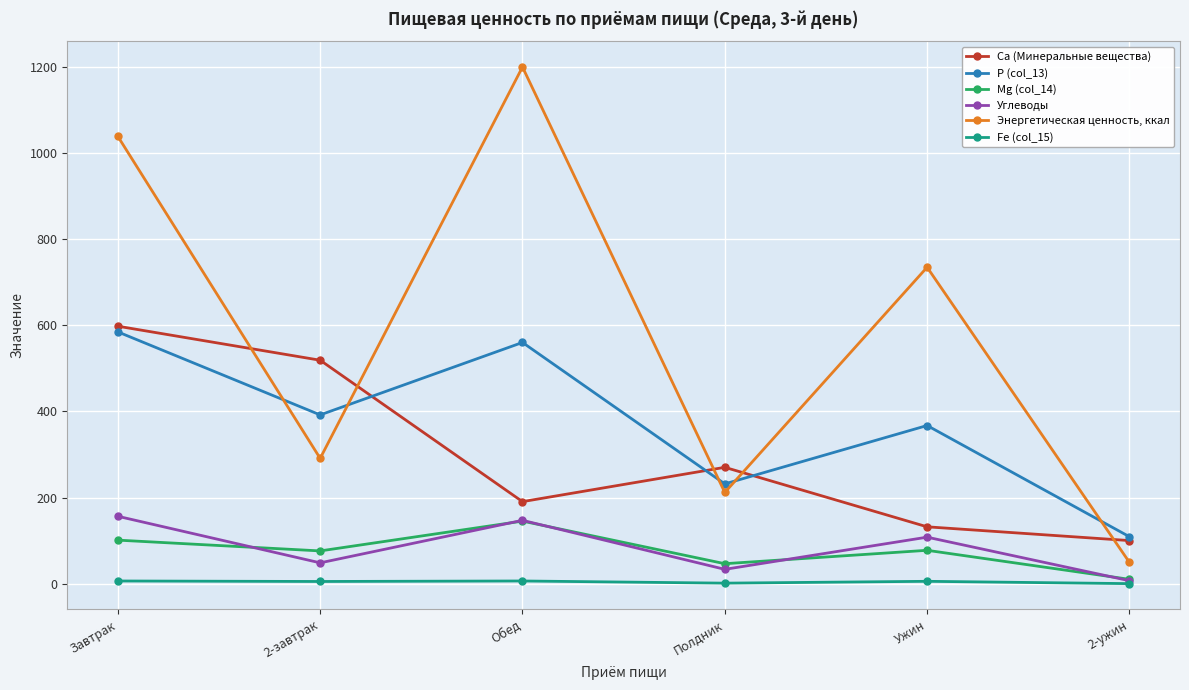

At which category does Ca (Минеральные вещества) reach its first local peak?

Полдник